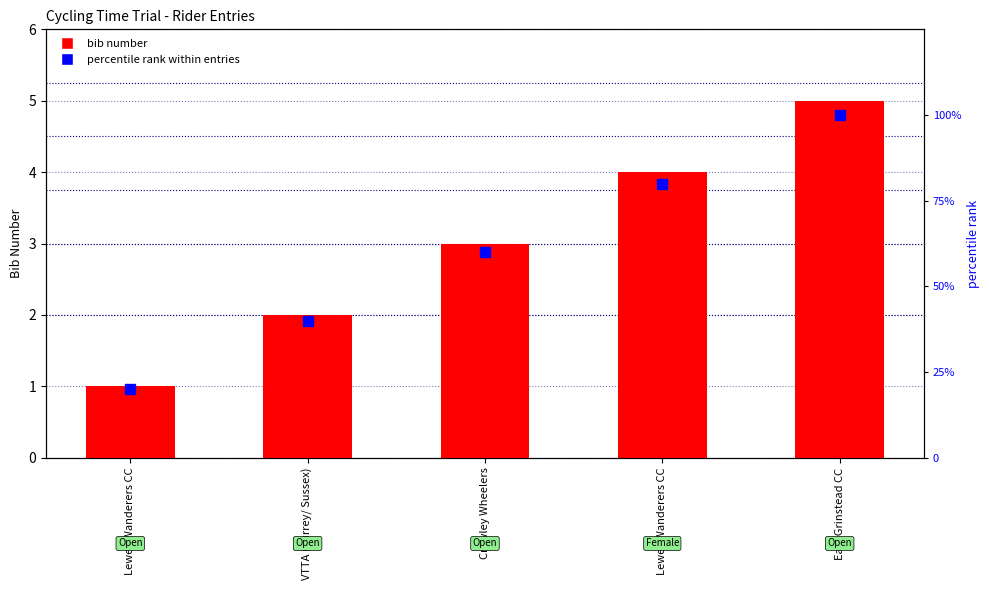

Reading left to right, what are all the values shown in this chart?

bib number: 1	2	3	4	5
percentile rank within entries: 20	40	60	80	100